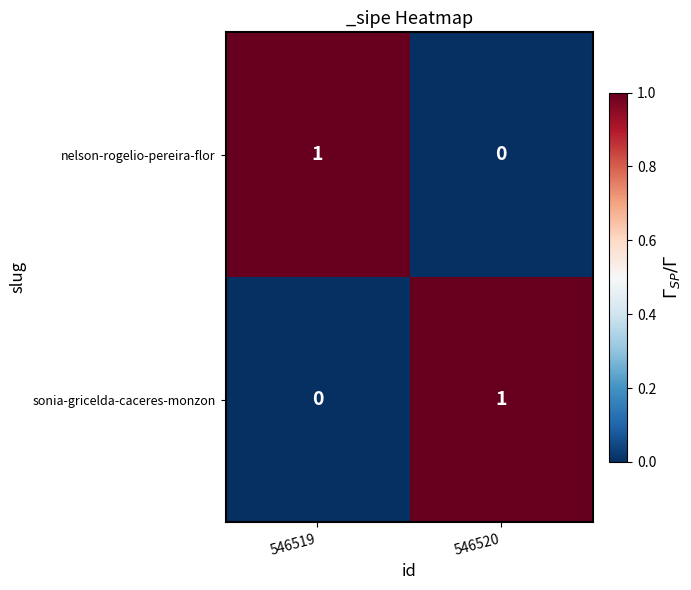

Which category has the highest value in the sonia-gricelda-caceres-monzon series?

546520